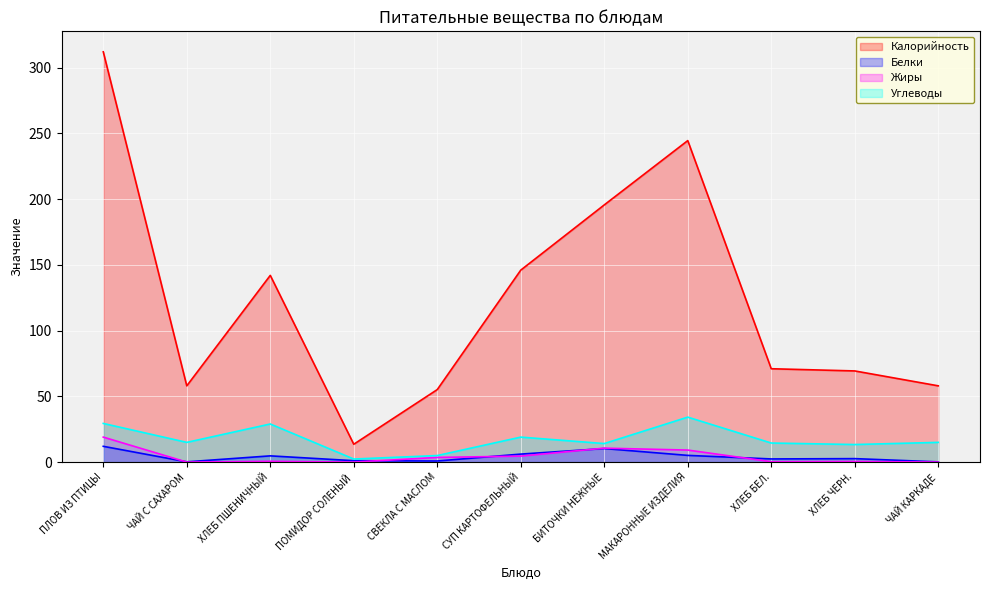

Where is the first local maximum for Белки?

ХЛЕБ ПШЕНИЧНЫЙ